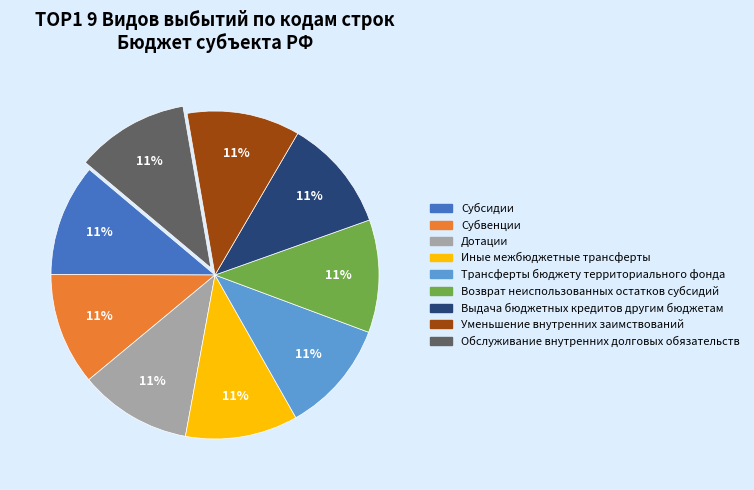

What percentage is the Возврат неиспользованных остатков субсидий slice, to the nearest percent?

11%